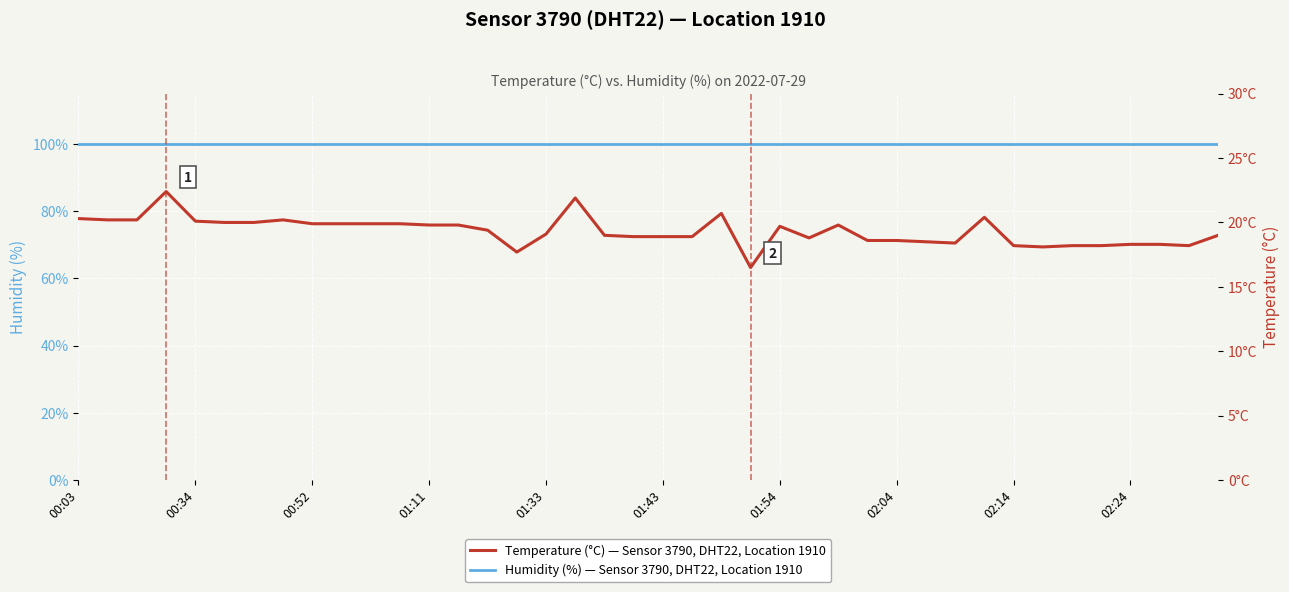

Is the value of Temperature (°C) — Sensor 3790, DHT22, Location 1910 at 23 greater than the value of Humidity (%) — Sensor 3790, DHT22, Location 1910 at 23?

No